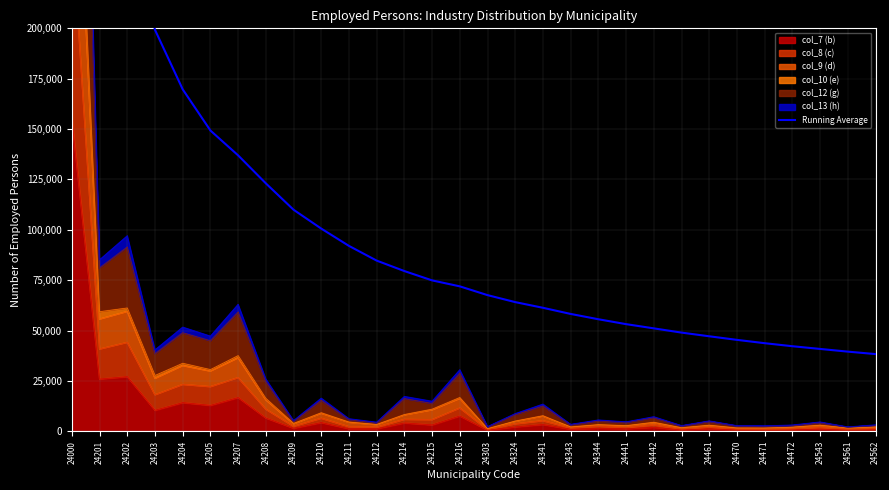

How many lines are shown in the chart?

1